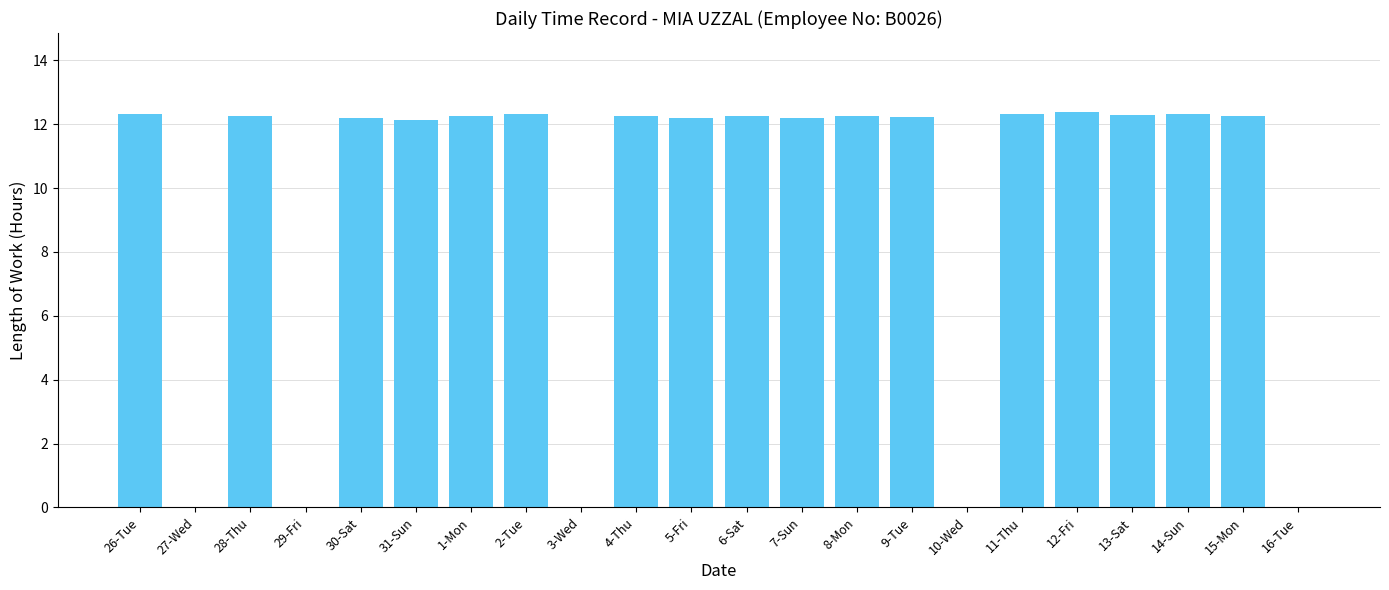

At which label does the data first exceed 12?

26-Tue